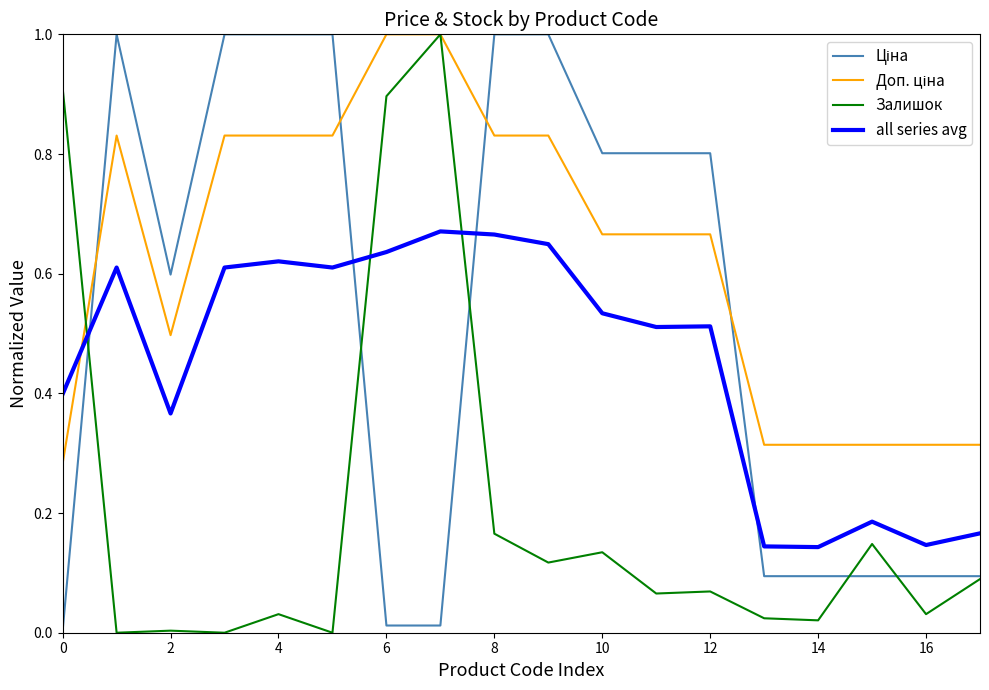

How many categories are shown in the chart?

18